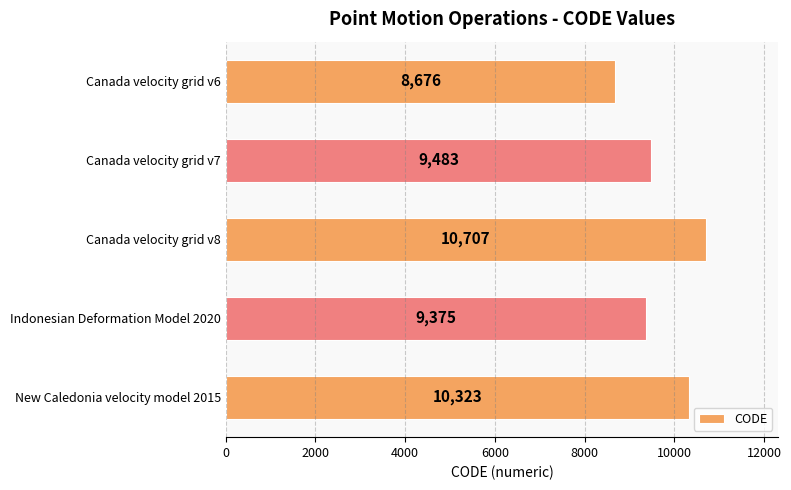

The chart shows a value of 13946 at Canada velocity grid v7. True or false?

False